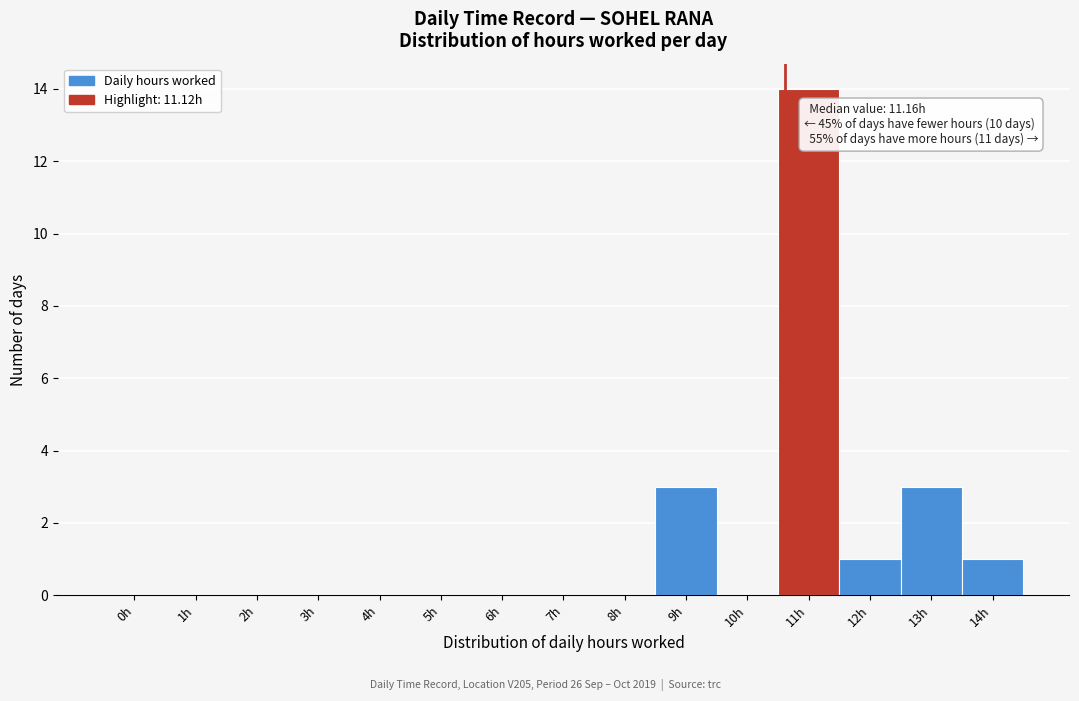

Reading right to left, list all the values displayed in this chart.

14h=1	13h=3	12h=1	11h=14	10h=0	9h=3	8h=0	7h=0	6h=0	5h=0	4h=0	3h=0	2h=0	1h=0	0h=0